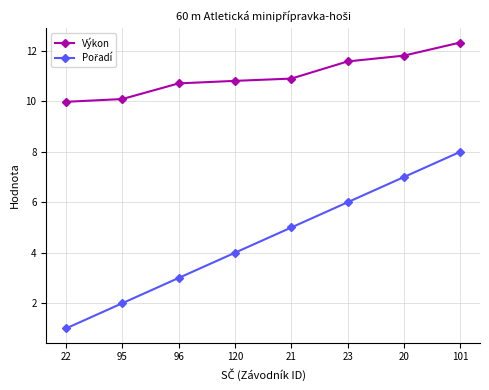

What is the difference between the highest and lowest values at 101?

4.3